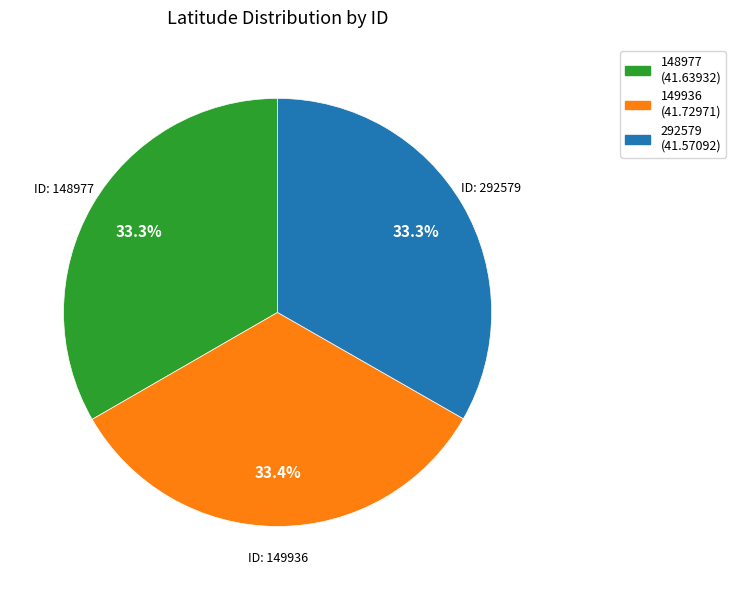

Count the number of slices in the pie.

3